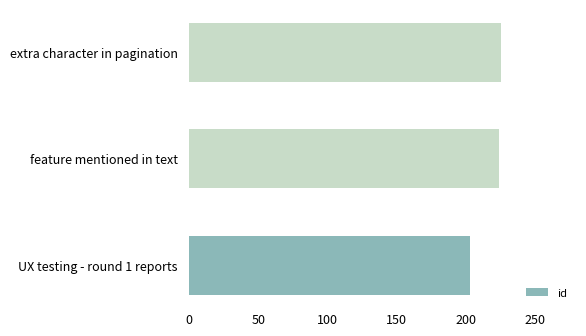

How many bars are there in total?

3